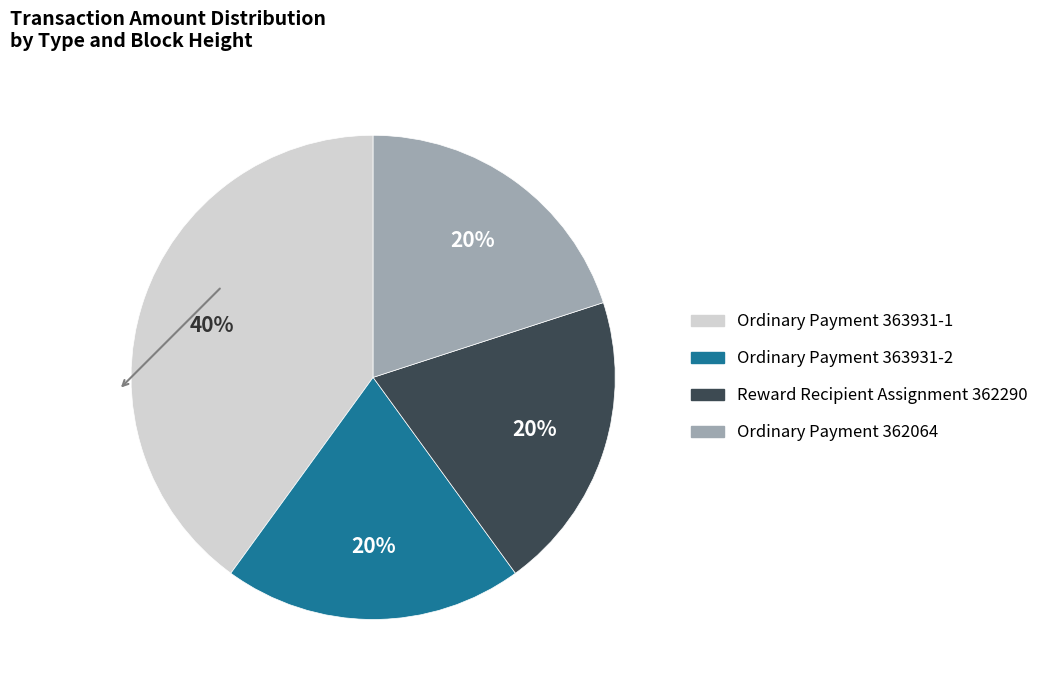

Is there a majority slice in this chart?

No